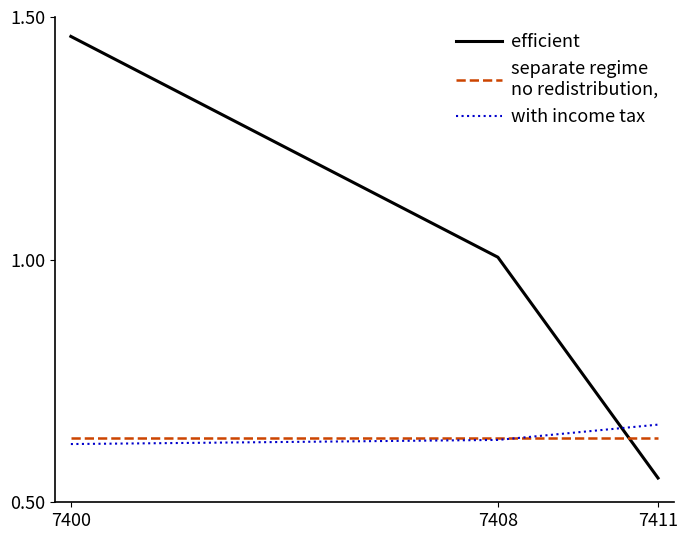

Which category has the lowest value across all series?

7411